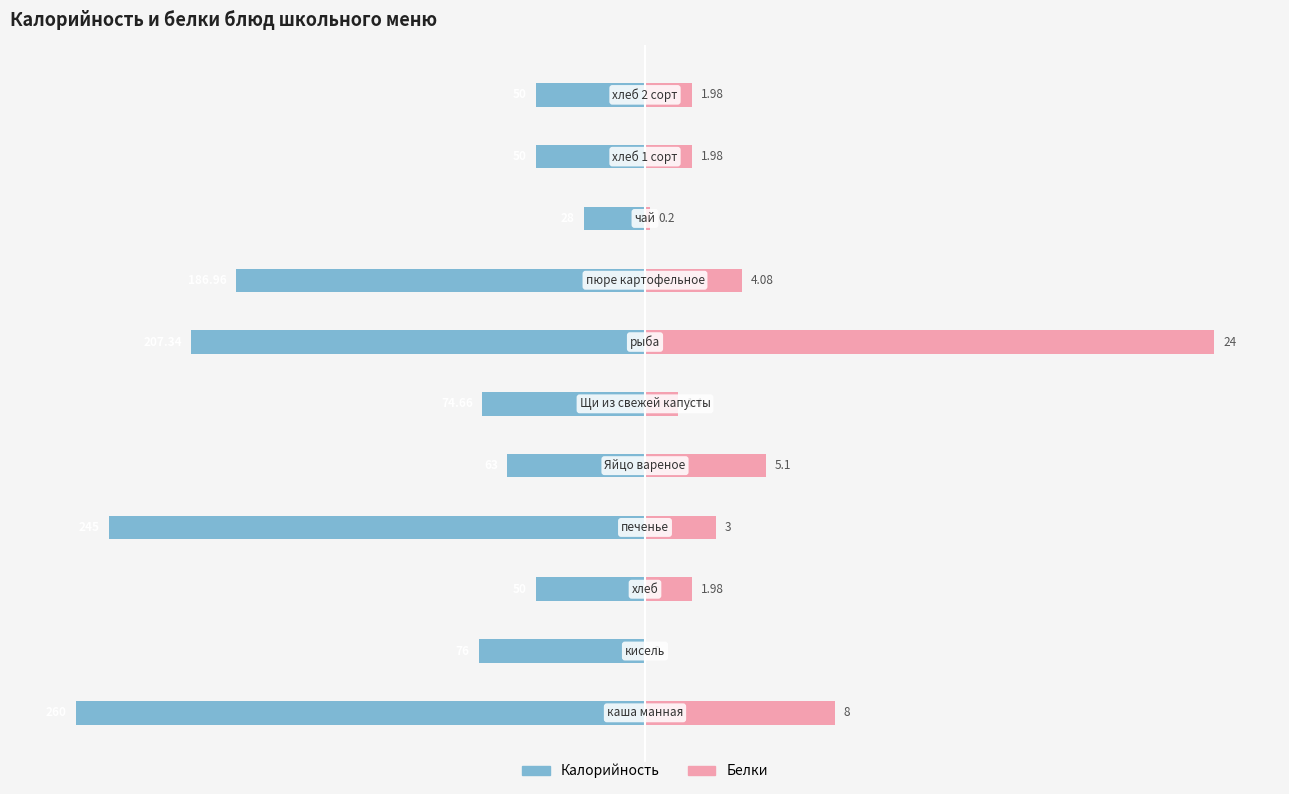

Which series changed the most between 1 and 10?

Калорийность